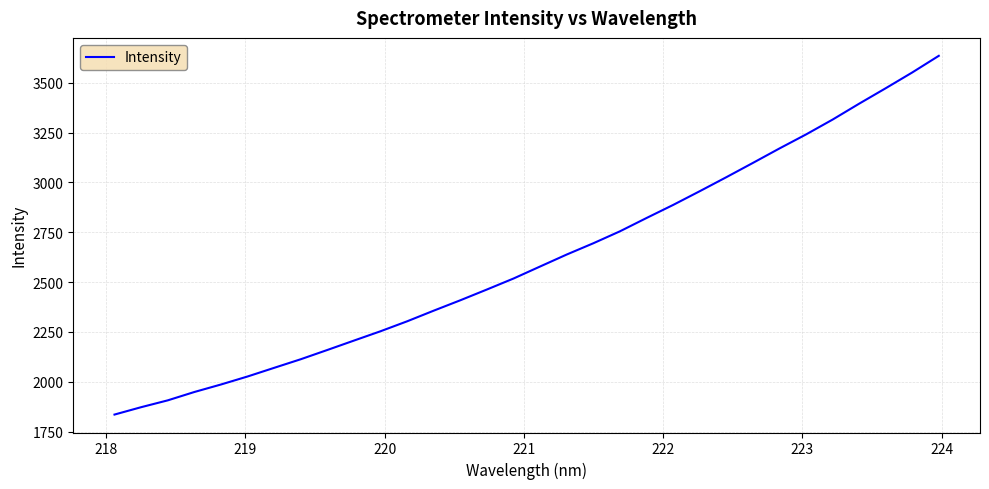

What is the difference between the maximum and minimum values?

1799.5